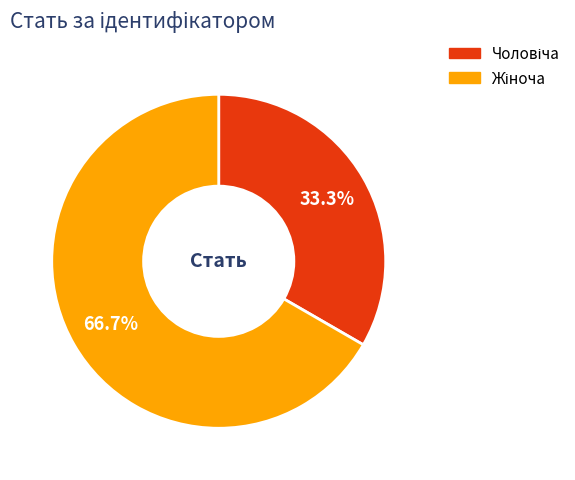

Does any single category account for the majority?

Yes